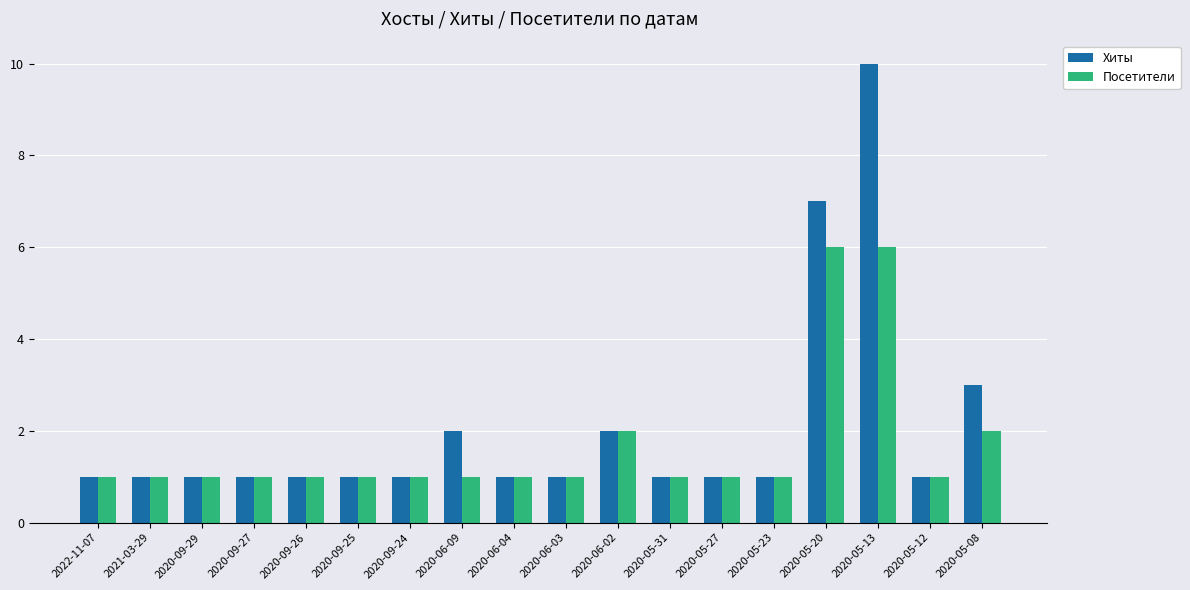

What is the minimum value shown in the chart?

1